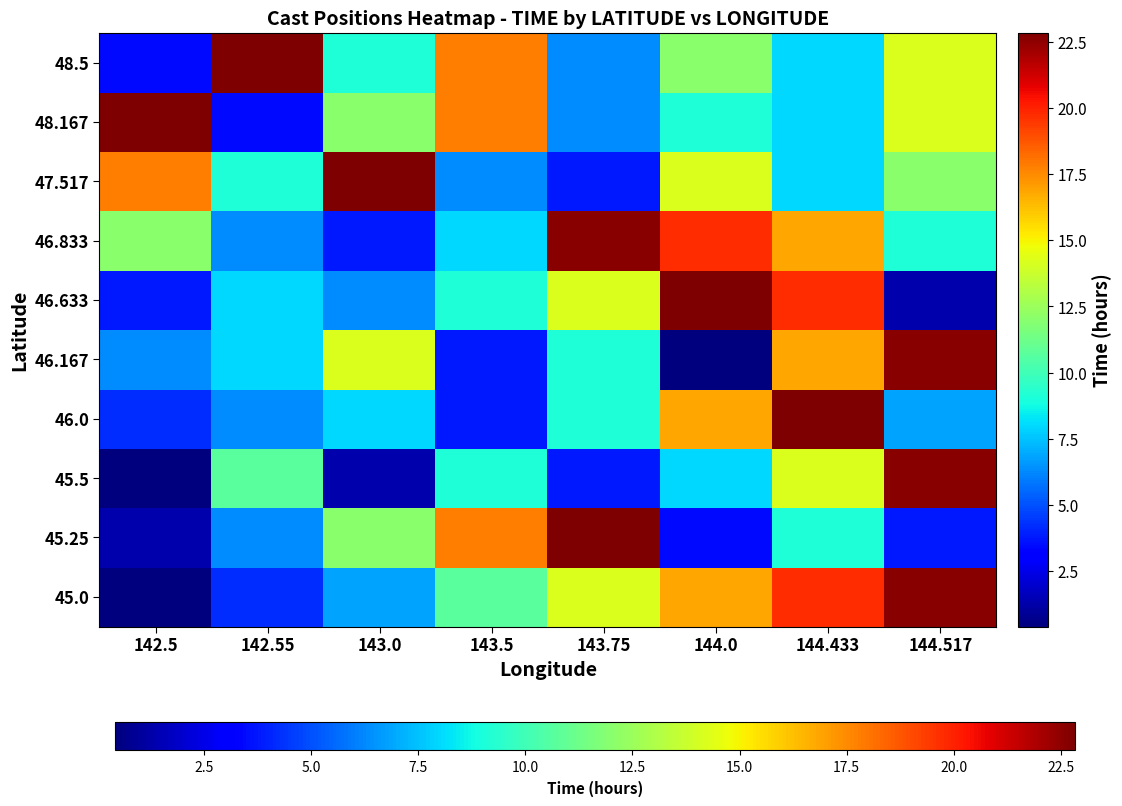

How many series are shown in this chart?

10